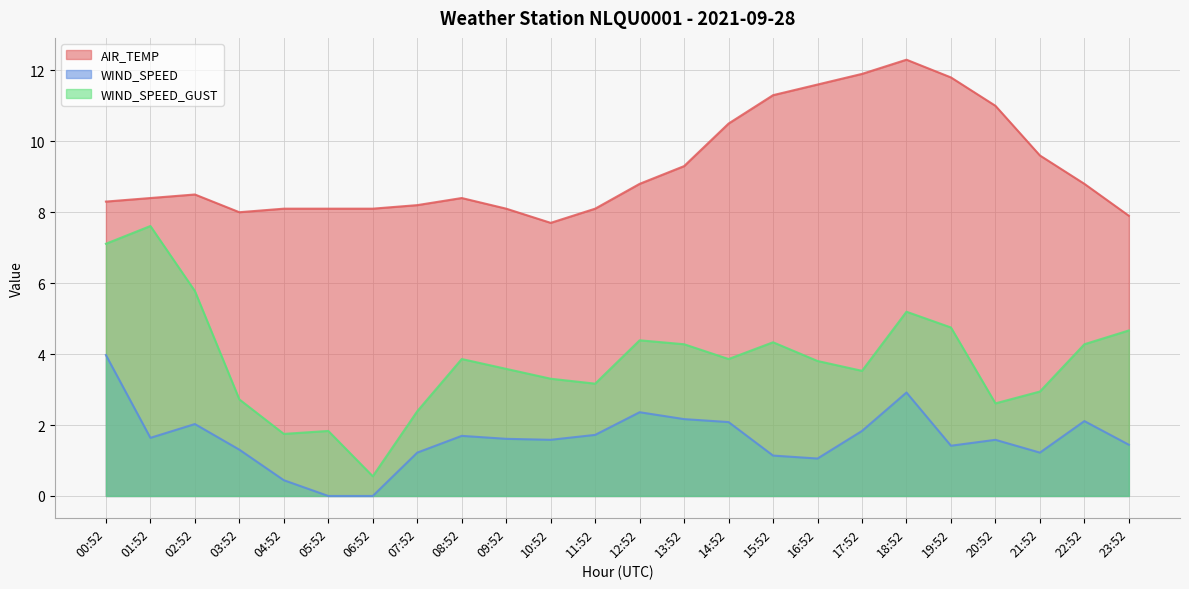

What is the label of the 1st point from the left?

00:52